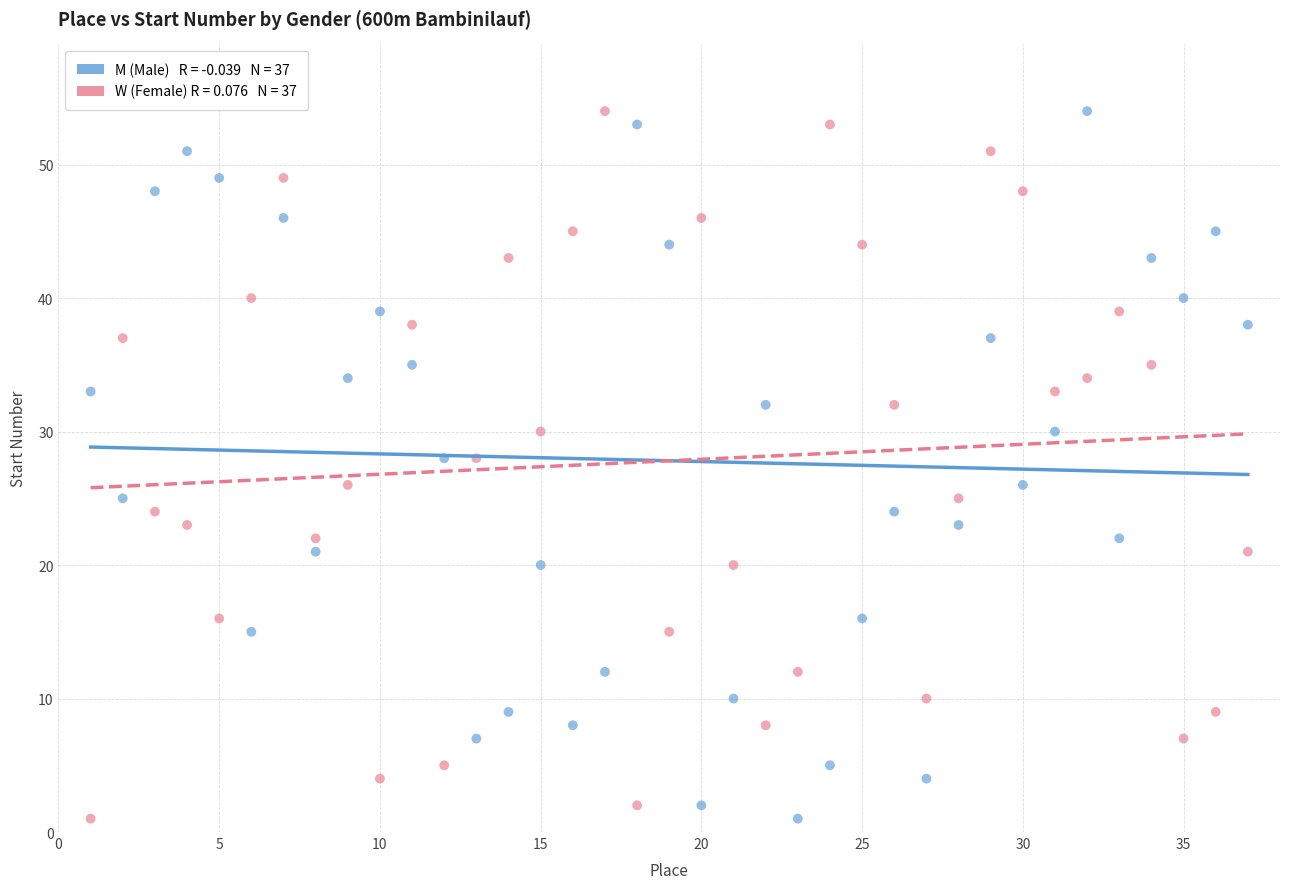

Across all data points, what is the range of Y values (max minus min)?

53